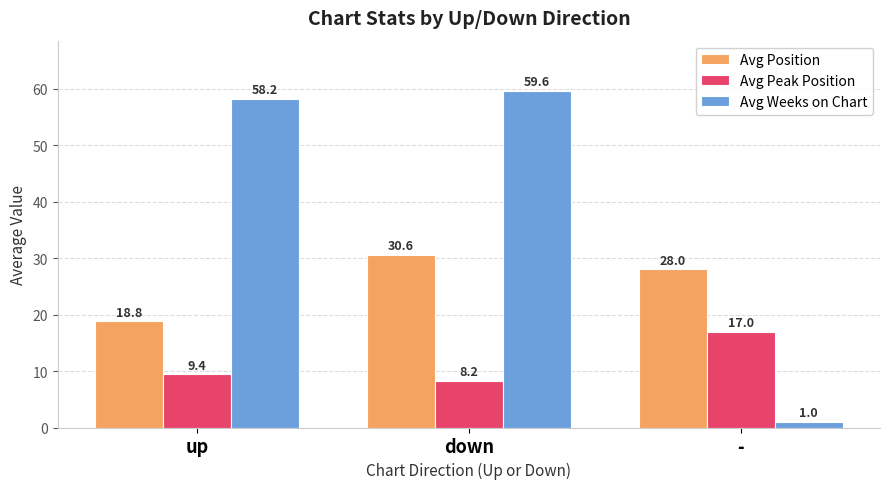

Reading right to left, transcribe all the data shown in this chart.

Avg Position: 28.0	30.6	18.8
Avg Peak Position: 17.0	8.2	9.4
Avg Weeks on Chart: 1.0	59.6	58.2